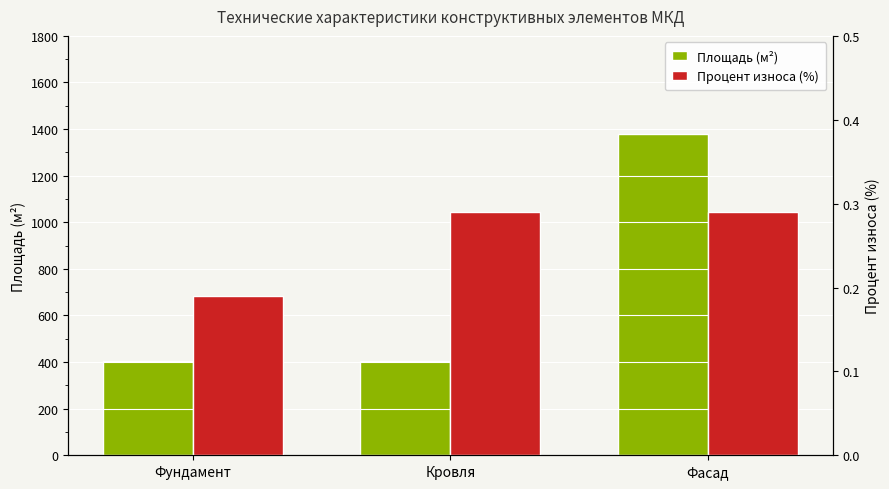

Which has a higher value, Фундамент or Фасад?

Фасад